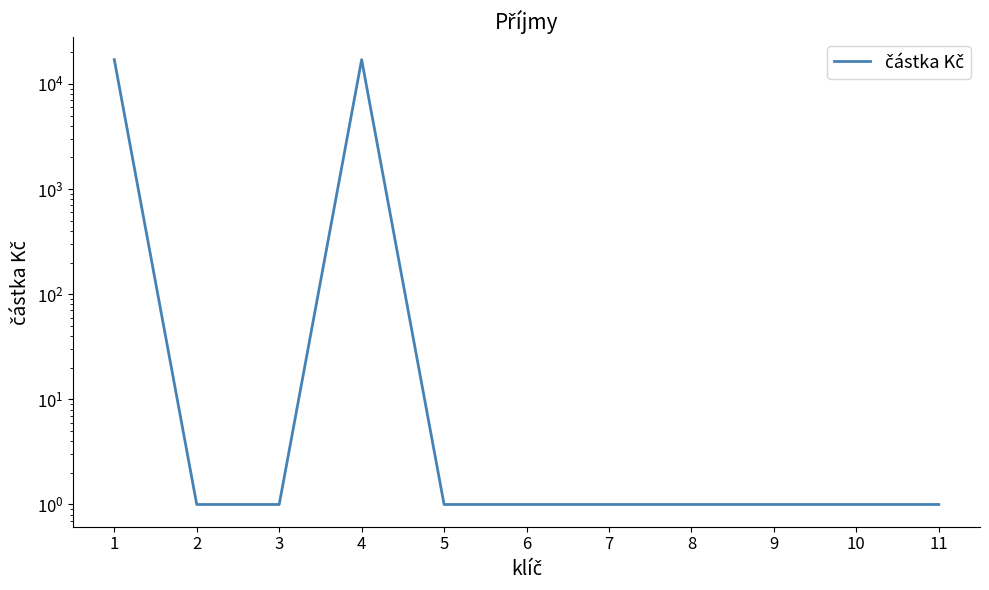

Does the chart display data point markers on the line(s)?

No